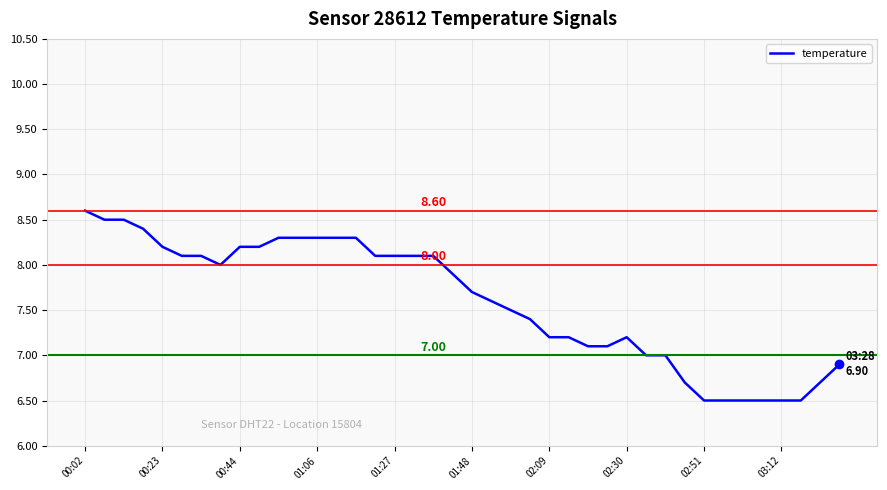

What is the minimum value shown in the chart?

6.5